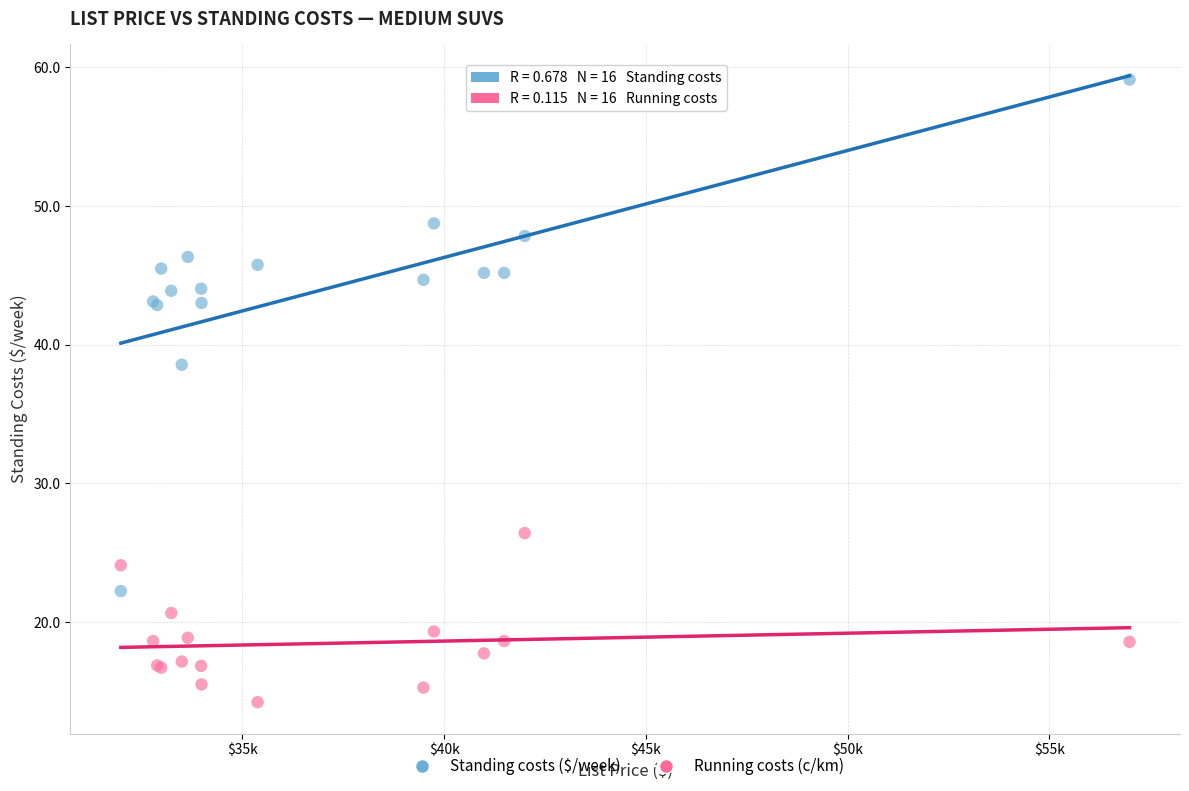

Across all series, what Y value is closest to 36?

38.6